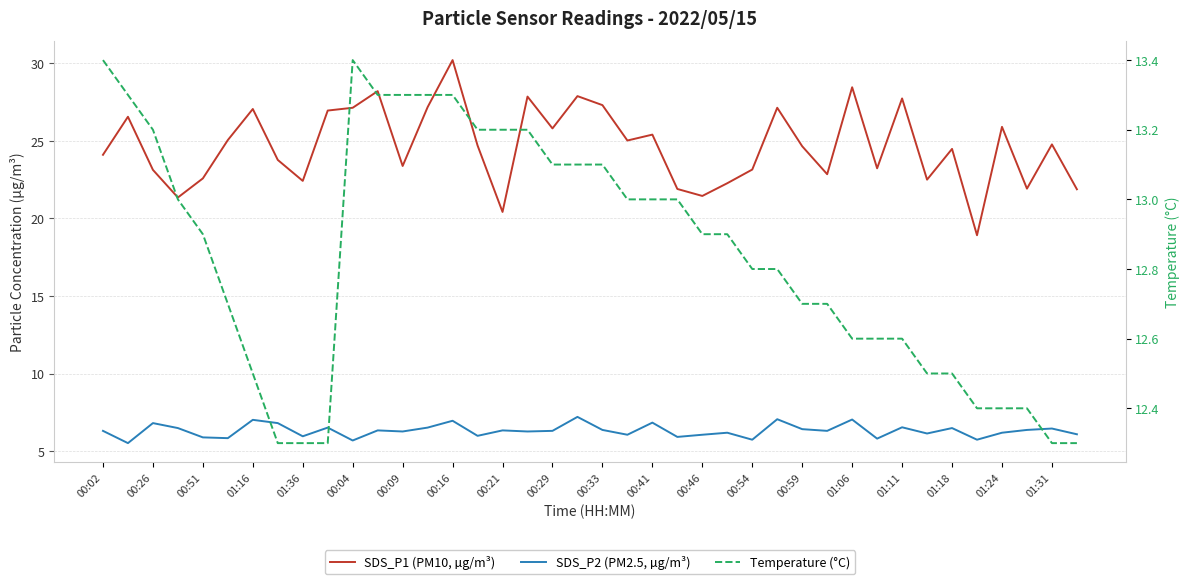

The value of SDS_P2 (PM2.5, µg/m³) at 39 is 6.1. True or false?

True